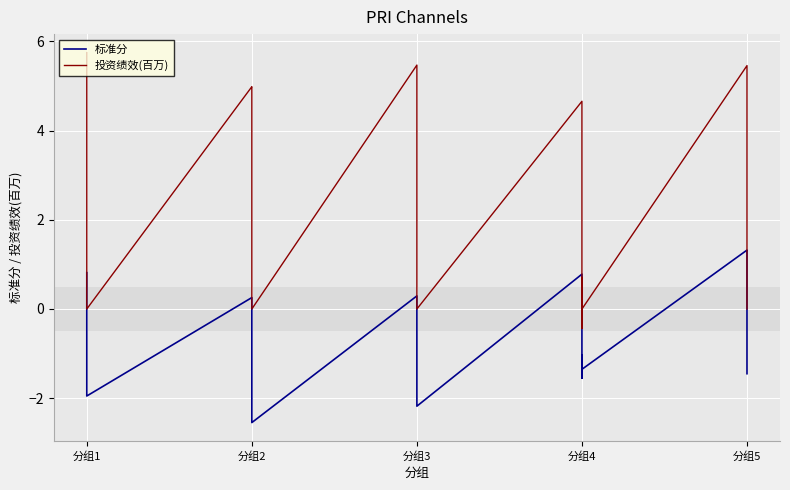

What are all the series names shown in the legend?

标准分, 投资绩效(百万)